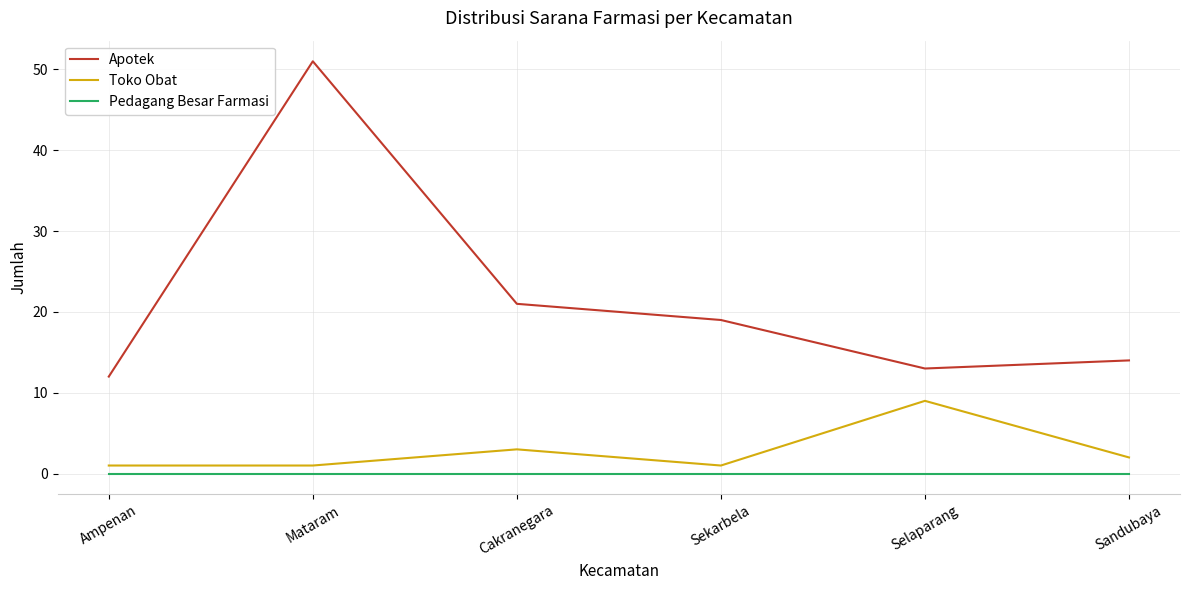

Is it true that Apotek equals 30 at Sekarbela?

False